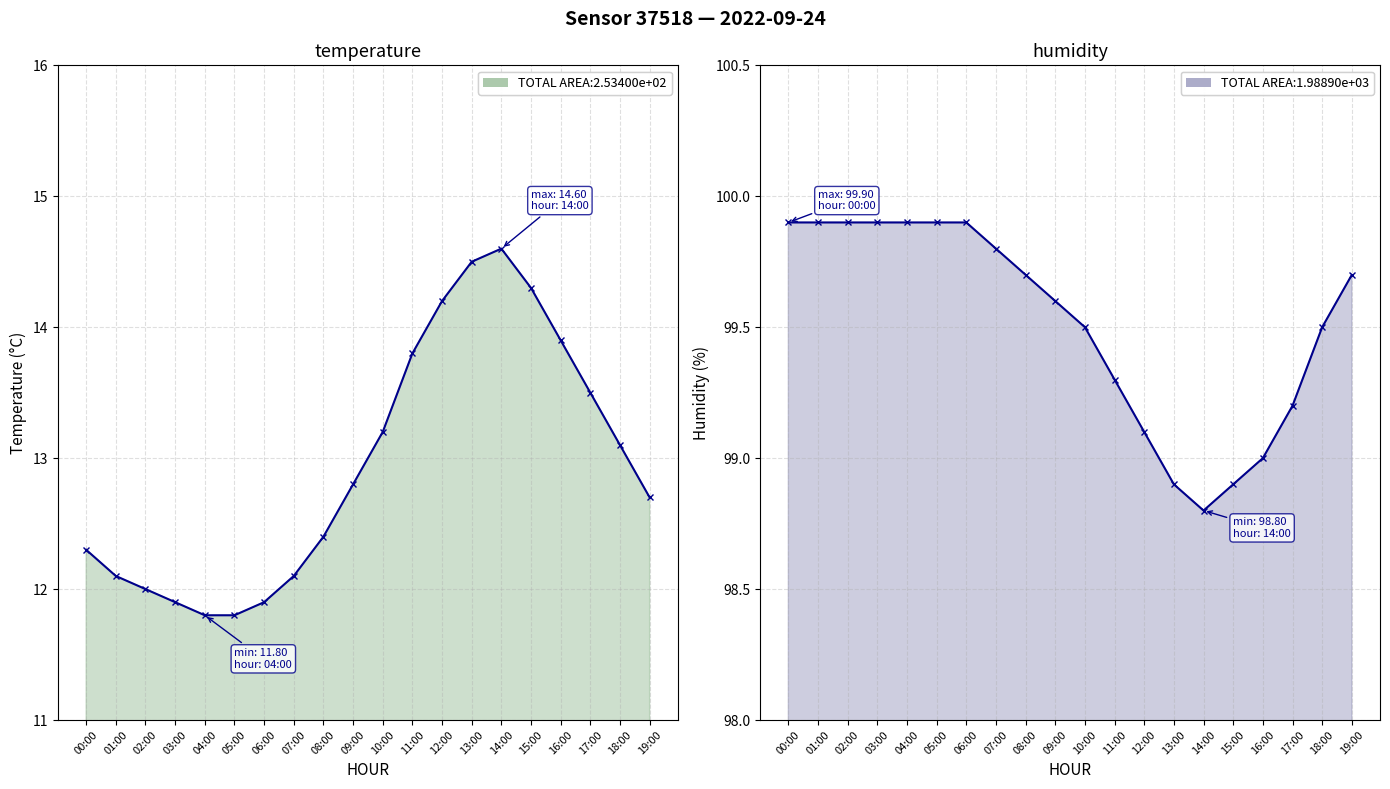

How many lines are shown in the chart?

2